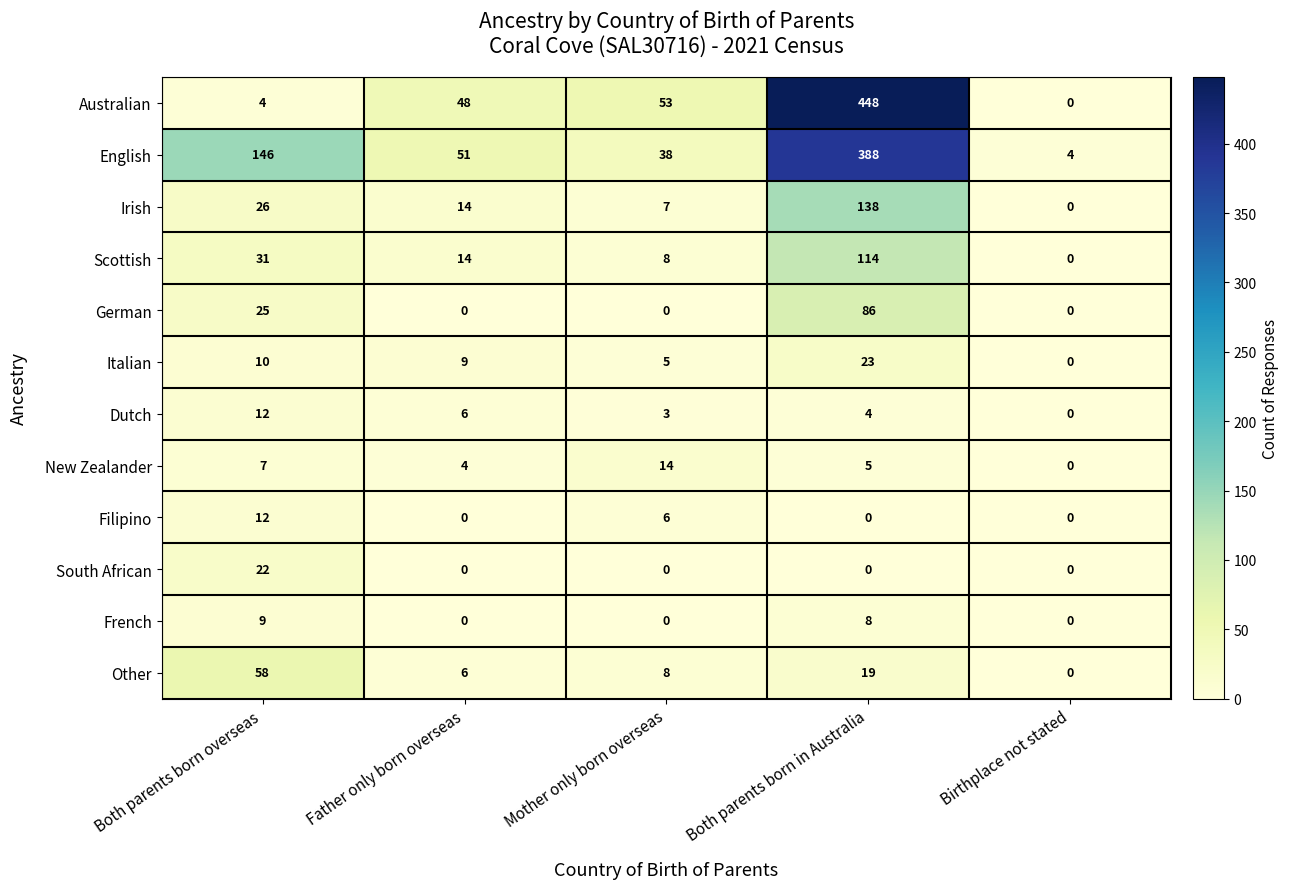

What is the difference between the highest and lowest values at Both parents born overseas?

142